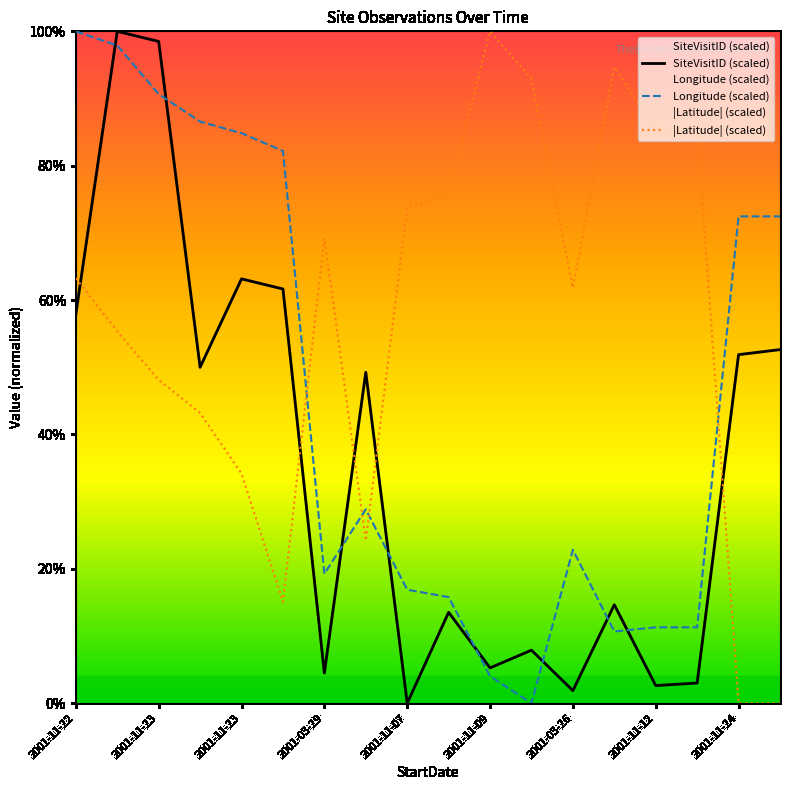

At which category does the chart reach its peak across all series?

2001-11-23